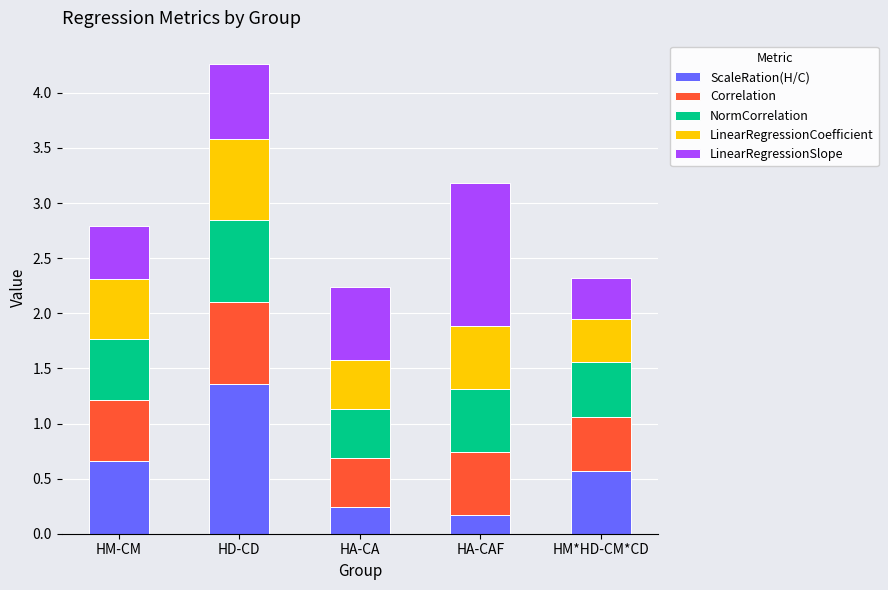

What is the total value across all series at HM-CM?

2.8